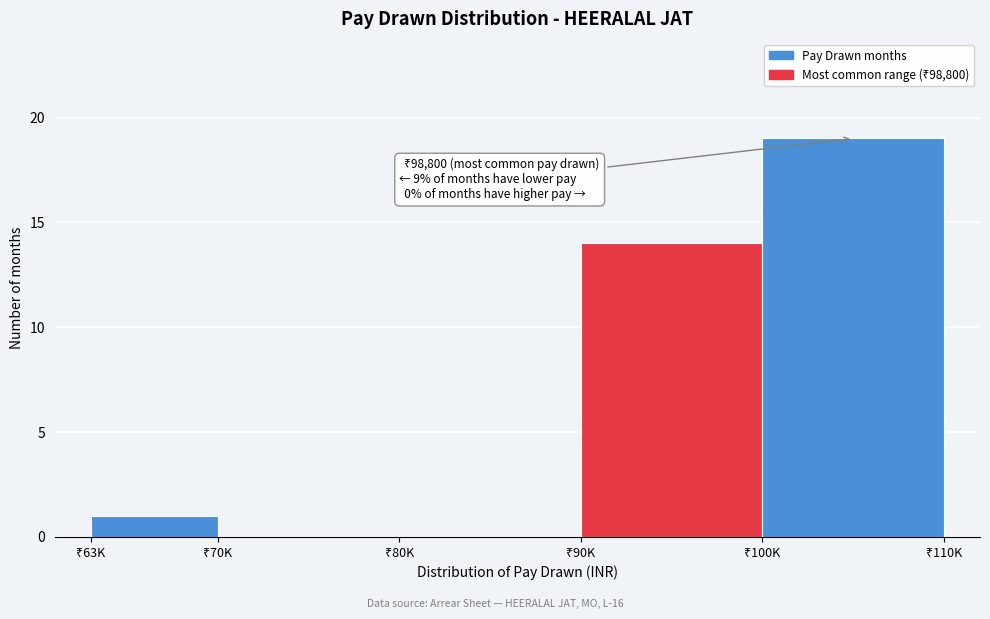

What is the sum of all values?

34